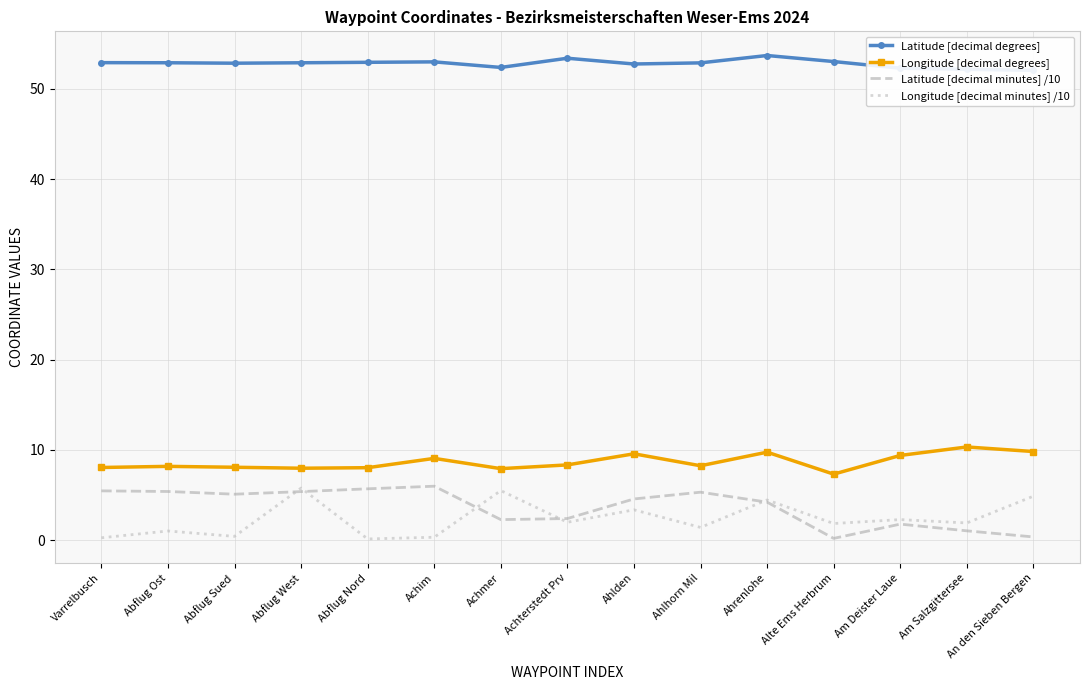

What is the difference between the maximum and minimum values in the Longitude [decimal minutes] /10 series?

5.6